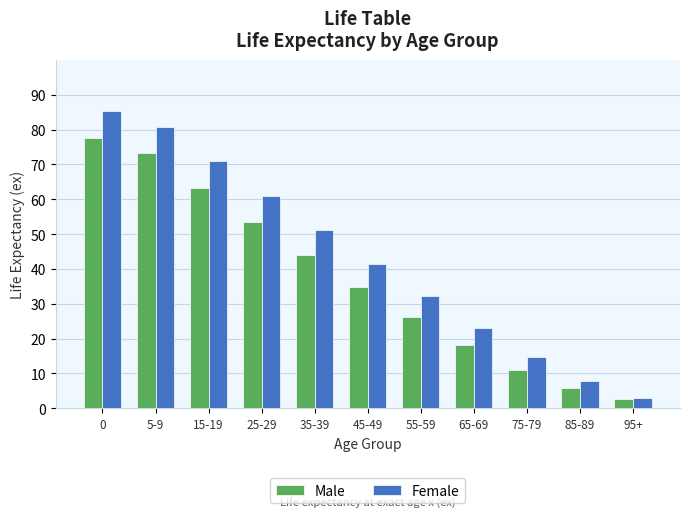

Rank the categories by Female value from highest to lowest.

0, 5-9, 15-19, 25-29, 35-39, 45-49, 55-59, 65-69, 75-79, 85-89, 95+